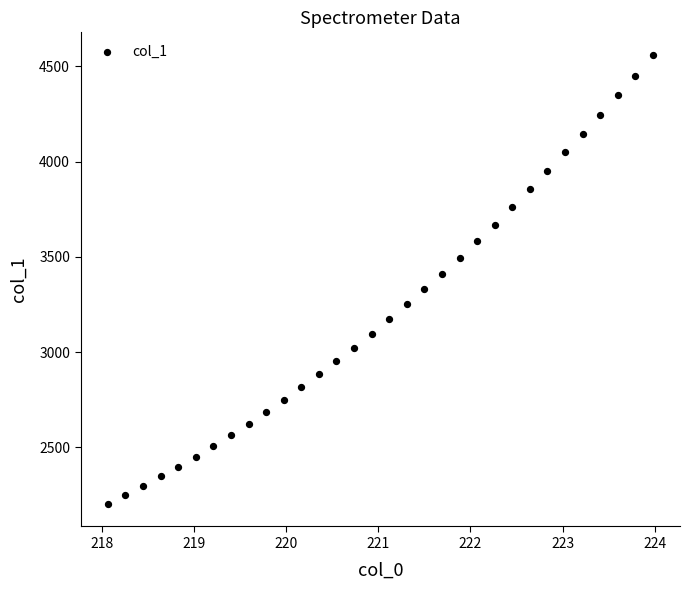

What is the range of X values (max minus min)?

5.9